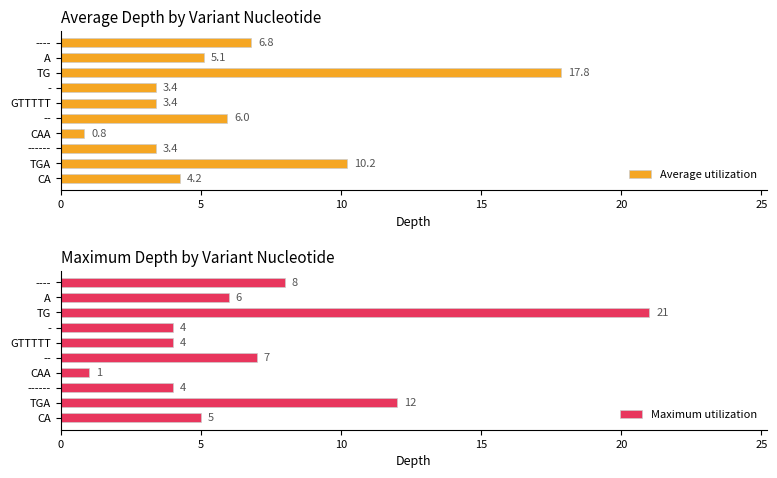

Where is Average utilization nearest to the value 9?

TGA